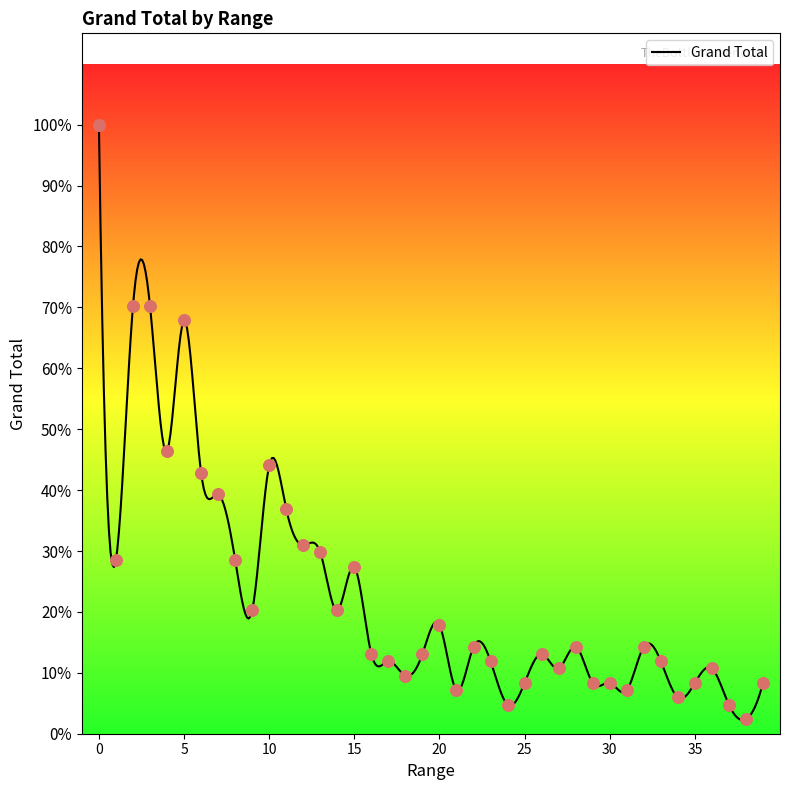

What is the change in value from 10 to 25?

-30